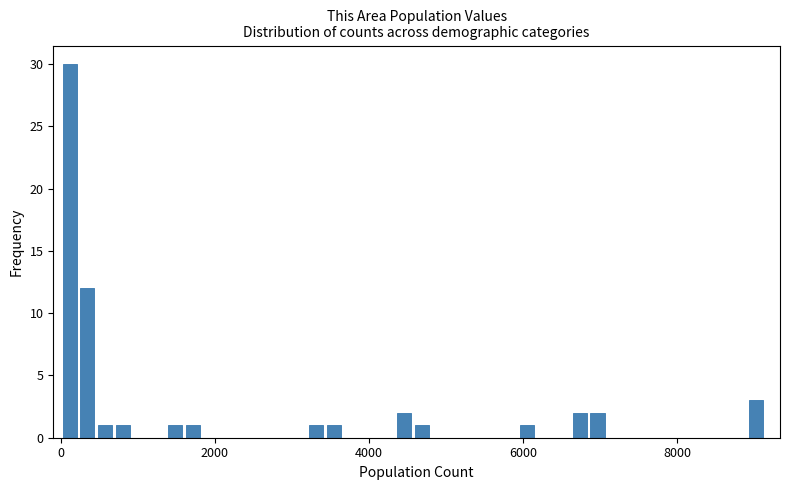

Around what value on the x-axis is the tallest bar? Give the approximate position of its centre, as read against the axis.

200